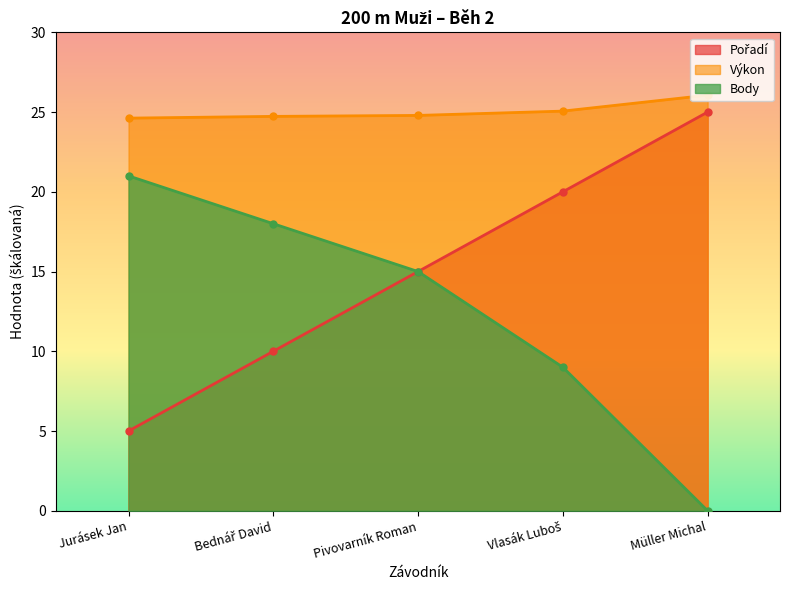

How many data points in Body are less than 15?

2